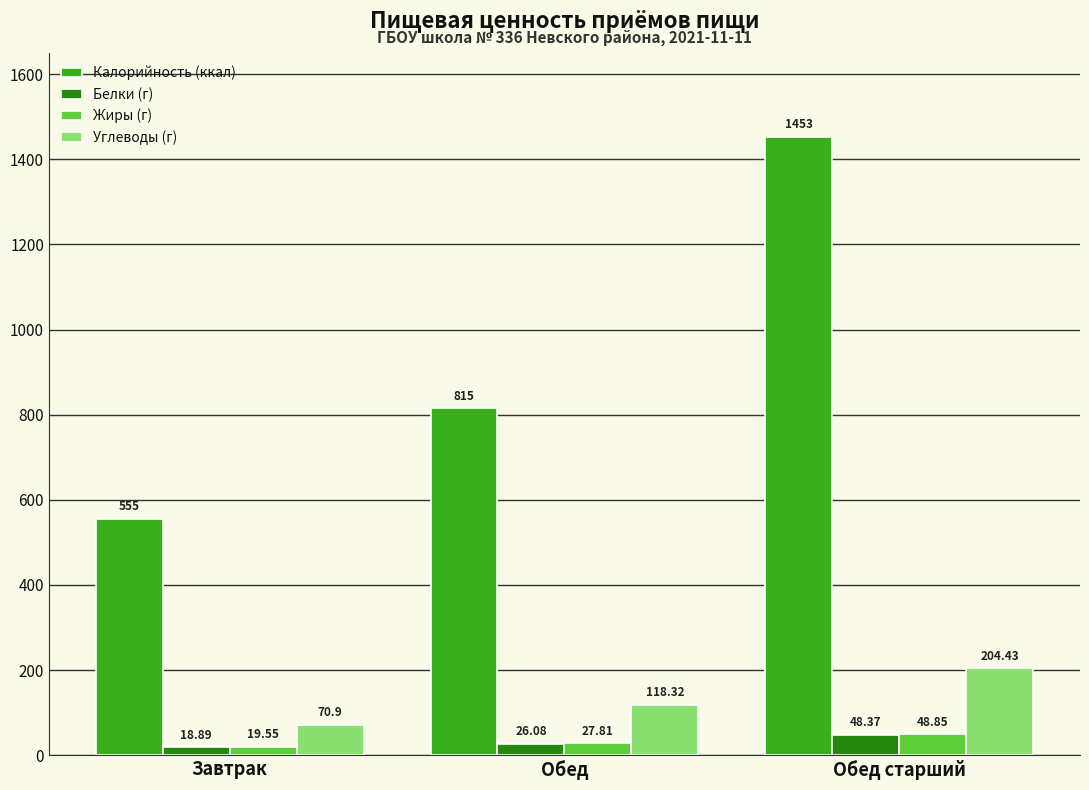

What is the sum of the Жиры (г) values at Обед старший and Обед?

76.7